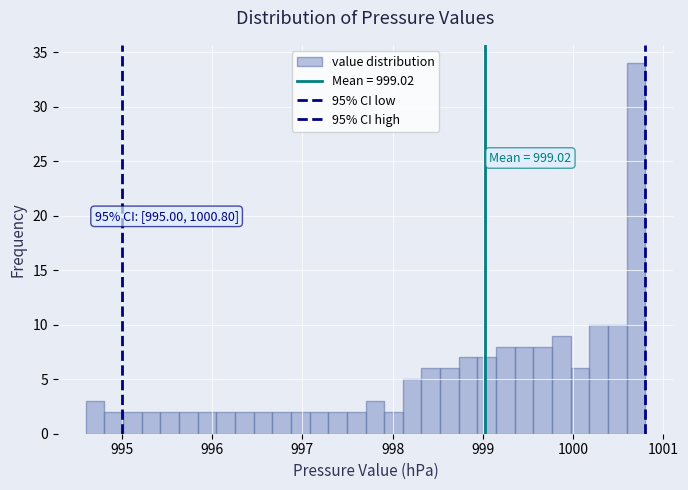

Around what value on the x-axis is the tallest bar? Give the approximate position of its centre, as read against the axis.

1000.7